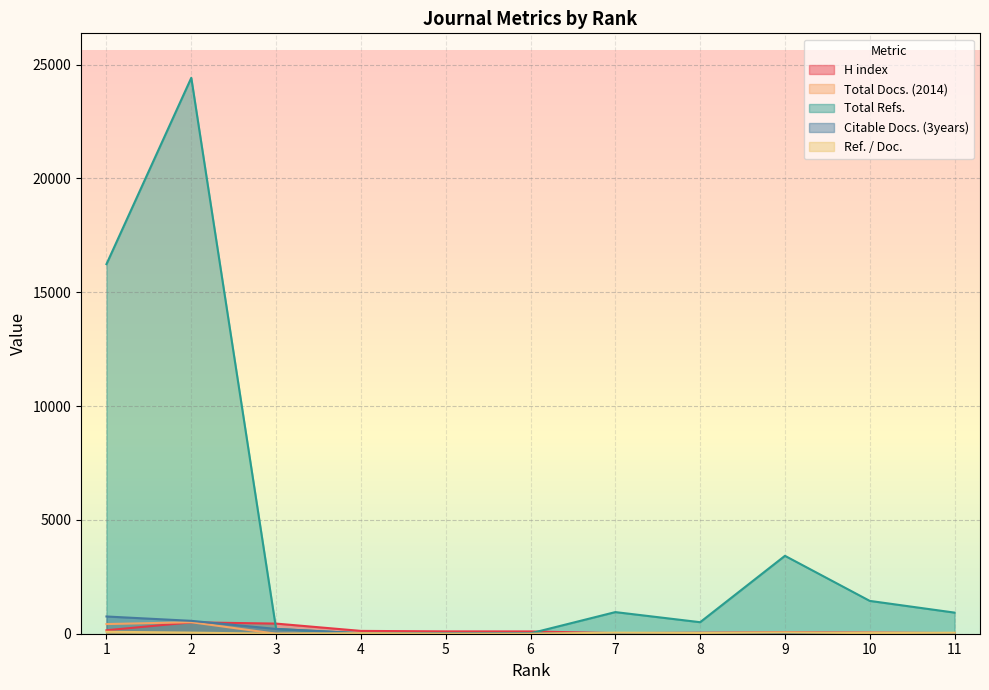

At which category is the sum across all series the highest?

2